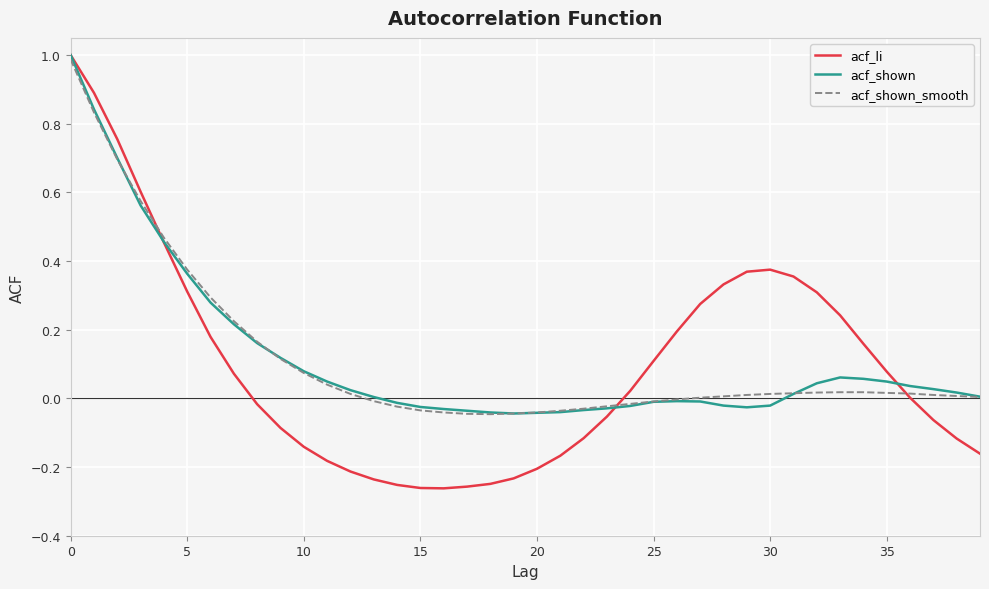

Which series has the largest range (max minus min)?

acf_li